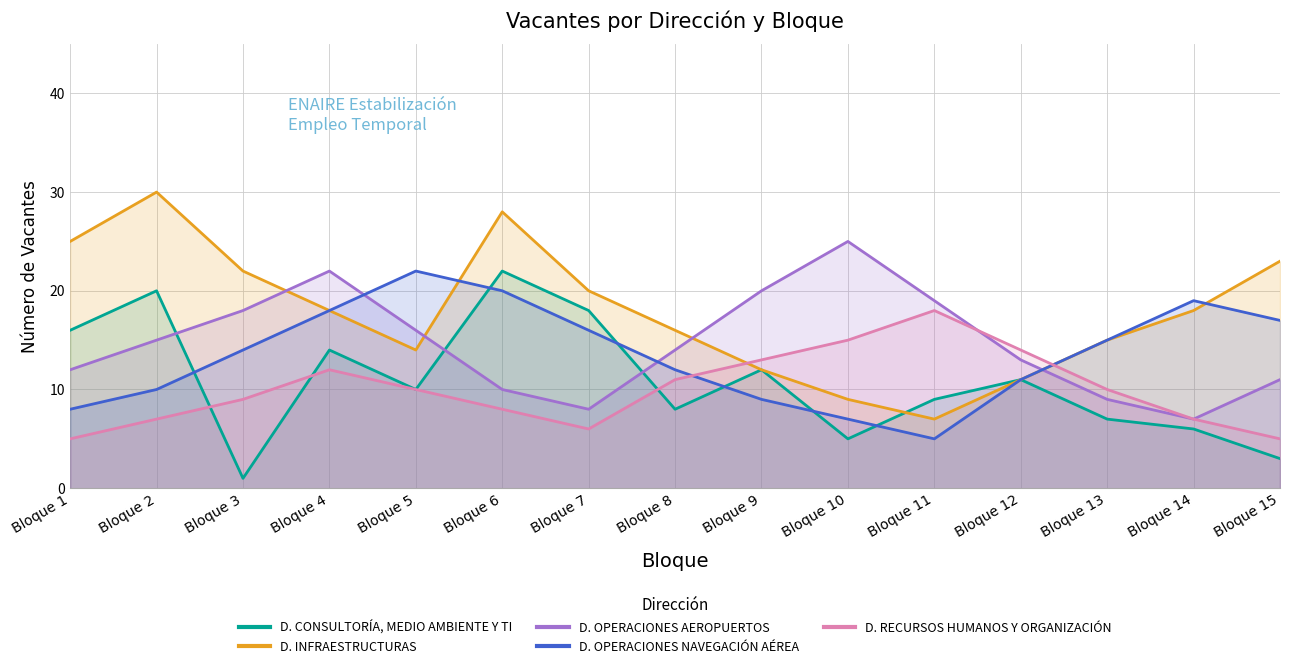

What is the difference between the D. INFRAESTRUCTURAS values at Bloque 4 and Bloque 12?

7